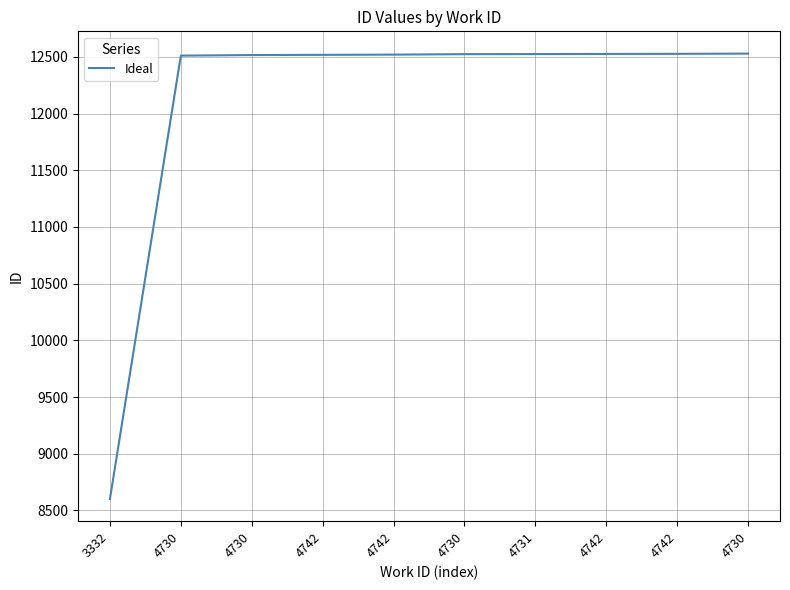

Between 4730 and 4742, which is larger?

4742